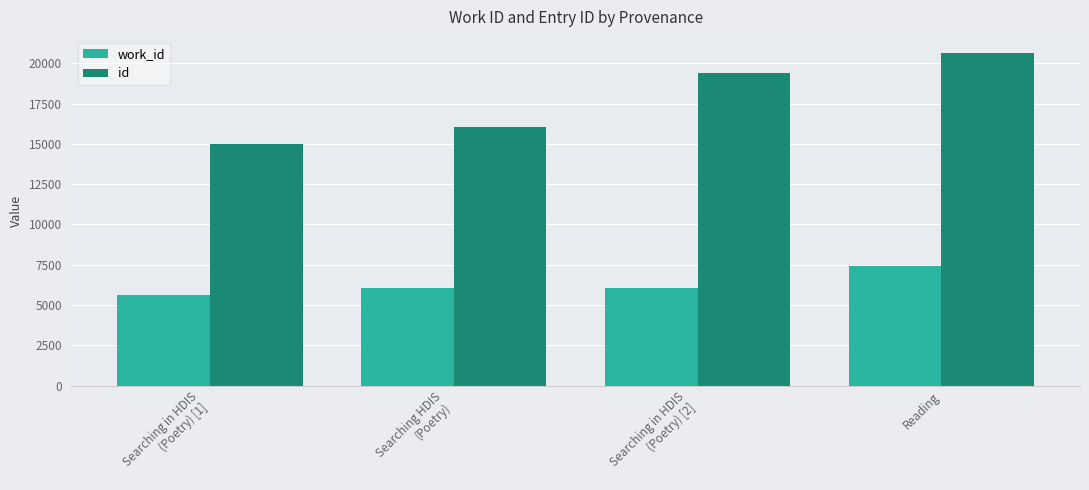

What is the minimum value for id?

14976